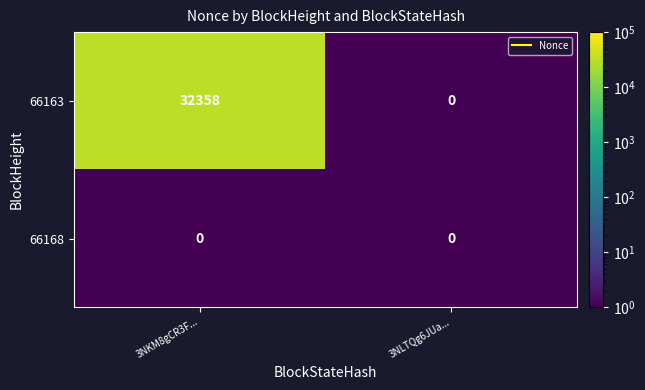

Rank the series at 3NKM8gCR3F... from lowest to highest value.

66168, 66163